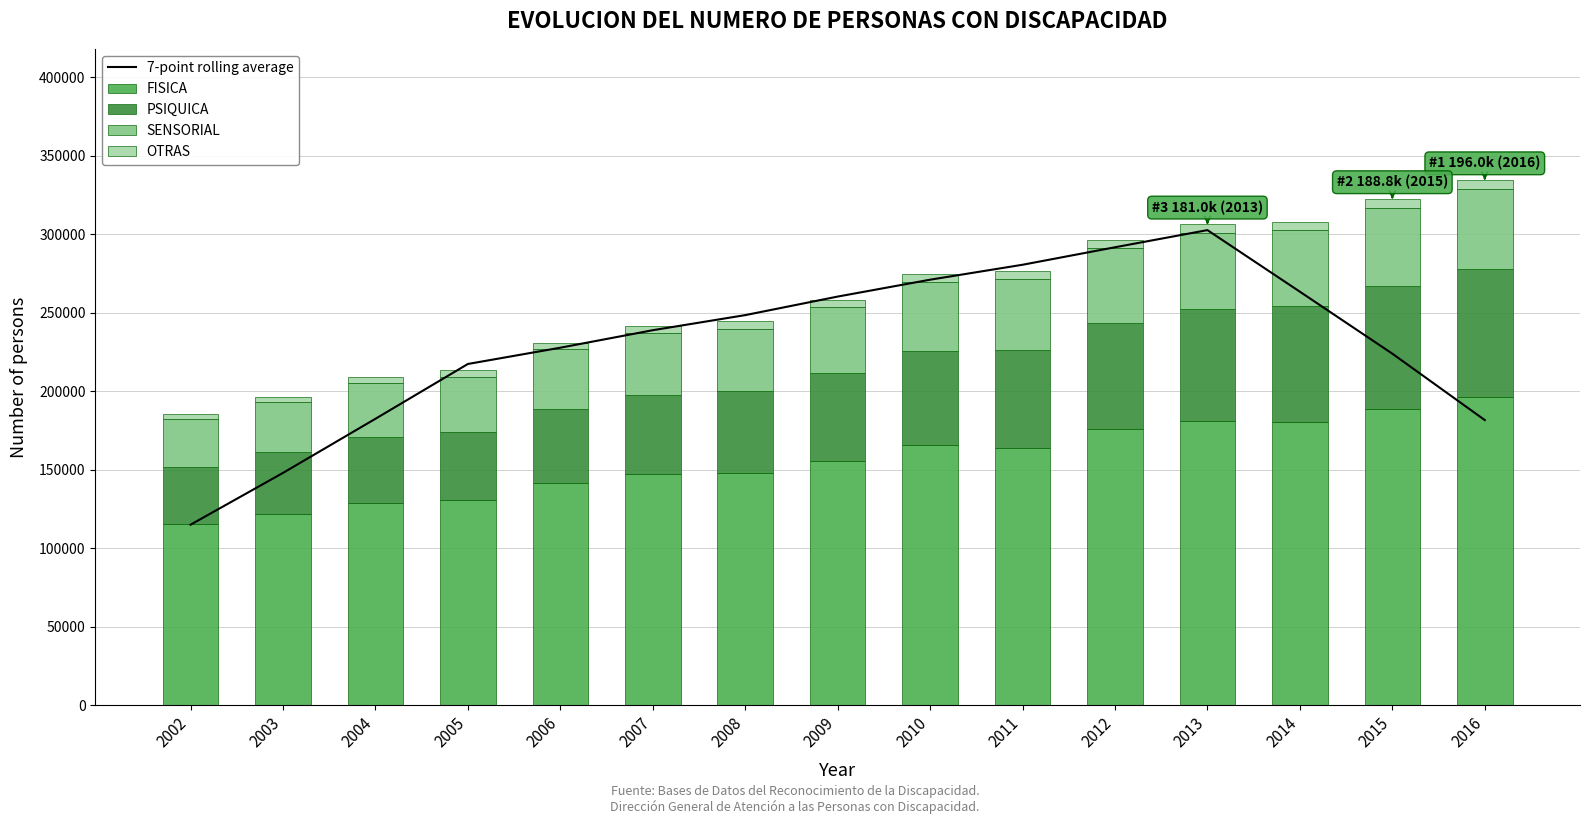

What are all the series names shown in the legend?

7-point rolling average, FISICA, PSIQUICA, SENSORIAL, OTRAS